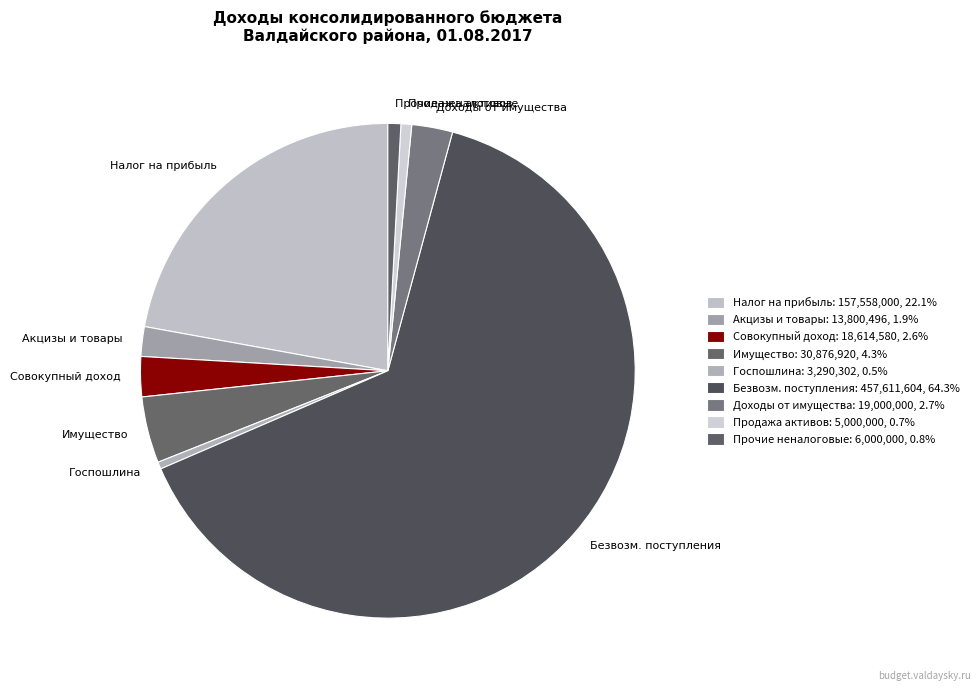

What is the ratio of the value at Продажа активов to the value at Прочие неналоговые?

0.8